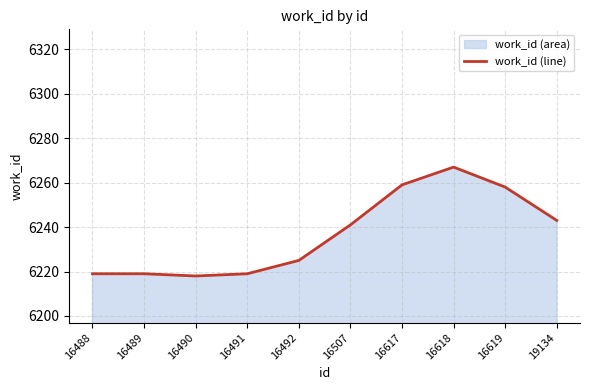

True or false: the data shows 10448 at 16492.

False